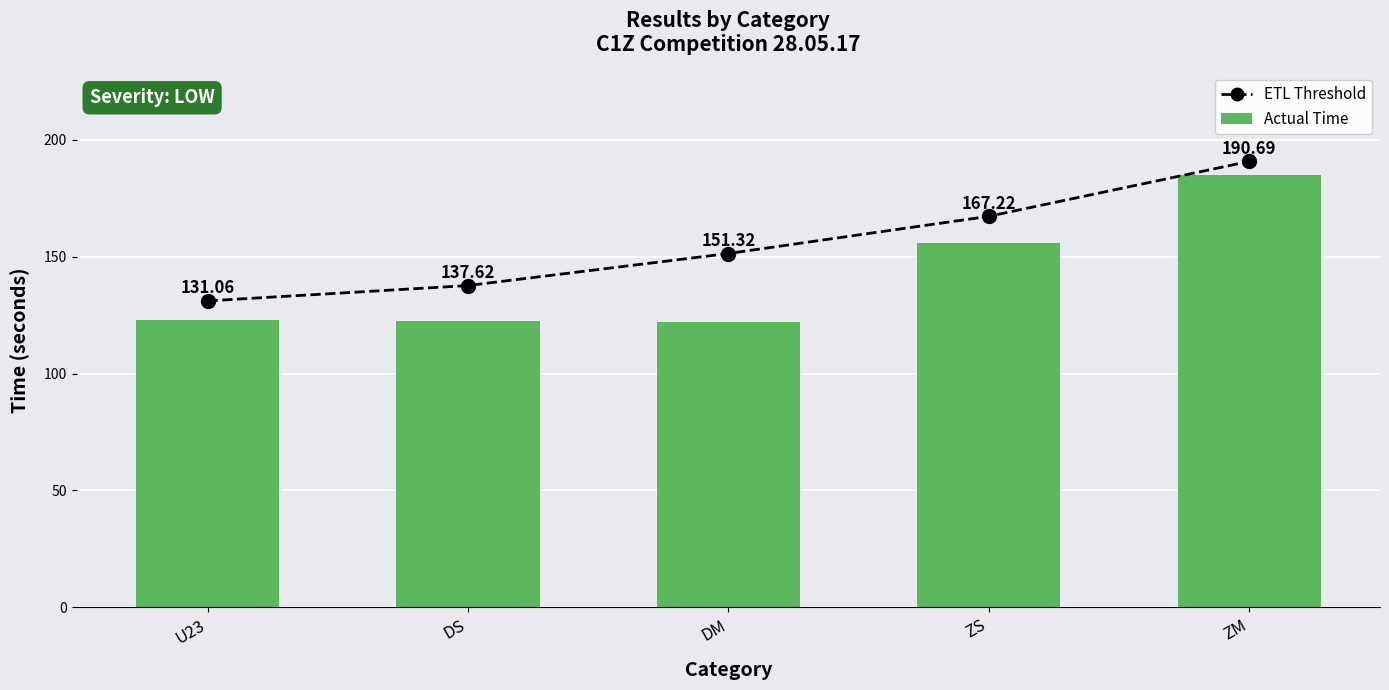

Which category has the highest value in the Actual Time series?

ZM